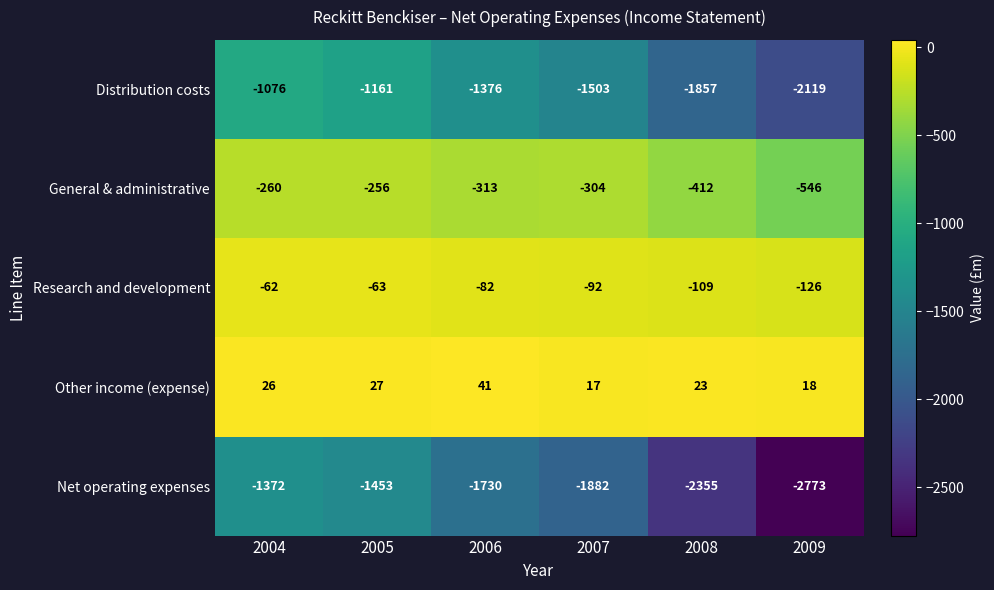

Reading left to right, what are all the values shown in this chart?

Distribution costs: 2004=-1076	2005=-1161	2006=-1376	2007=-1503	2008=-1857	2009=-2119
General & administrative: 2004=-260	2005=-256	2006=-313	2007=-304	2008=-412	2009=-546
Research and development: 2004=-62	2005=-63	2006=-82	2007=-92	2008=-109	2009=-126
Other income (expense): 2004=26	2005=27	2006=41	2007=17	2008=23	2009=18
Net operating expenses: 2004=-1372	2005=-1453	2006=-1730	2007=-1882	2008=-2355	2009=-2773